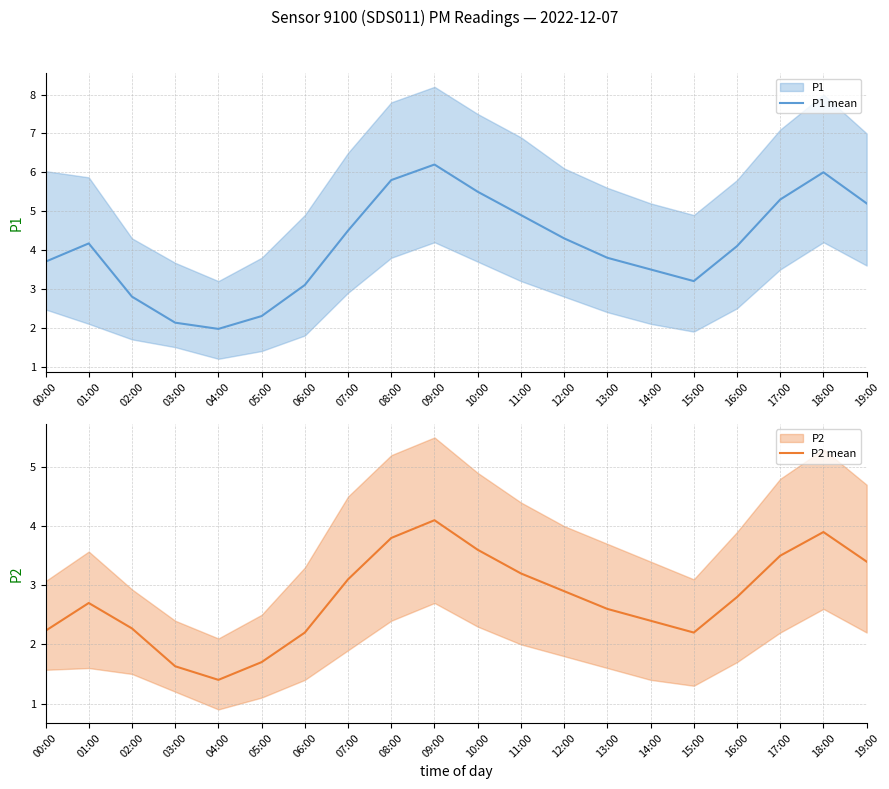

True or false: P1 mean and P2 mean cross at least once.

False